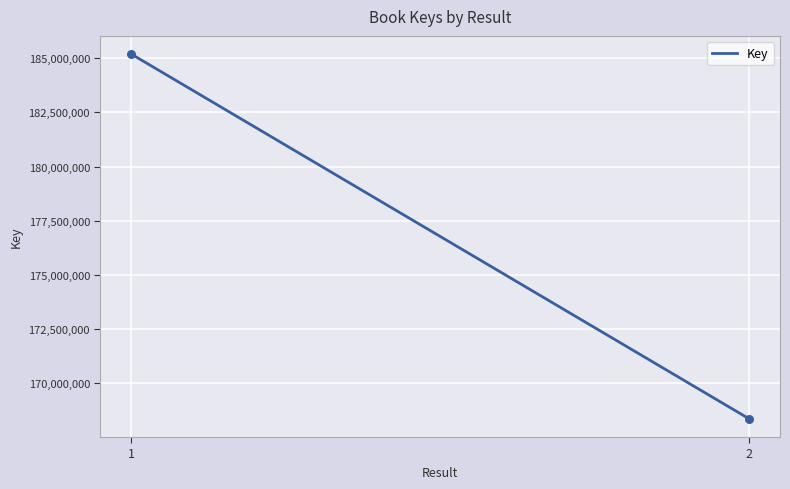

What is the maximum value shown in the chart?

185192275.0